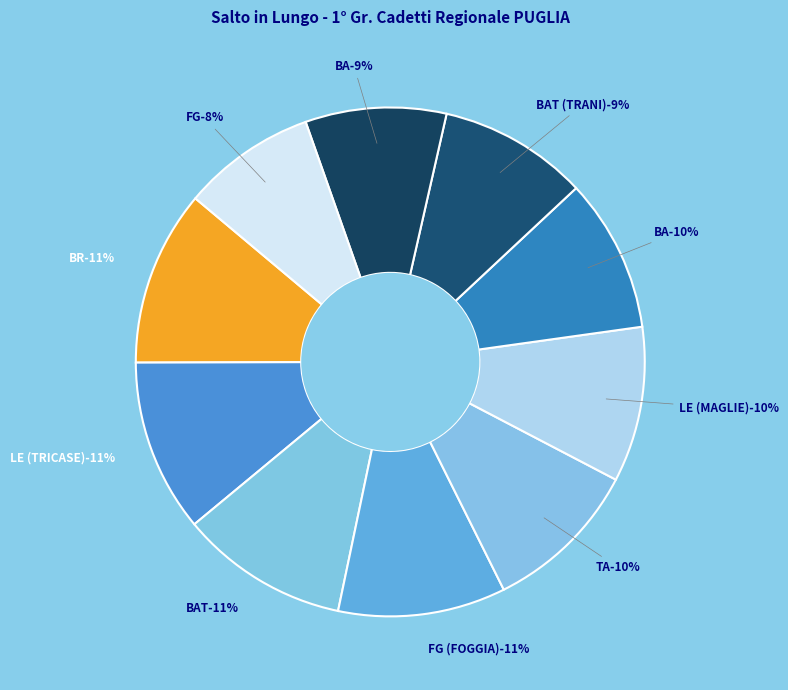

To the nearest percent, what is the difference between the LE (MAGLIE) and FG (MANFREDONIA) slice percentages?

1%